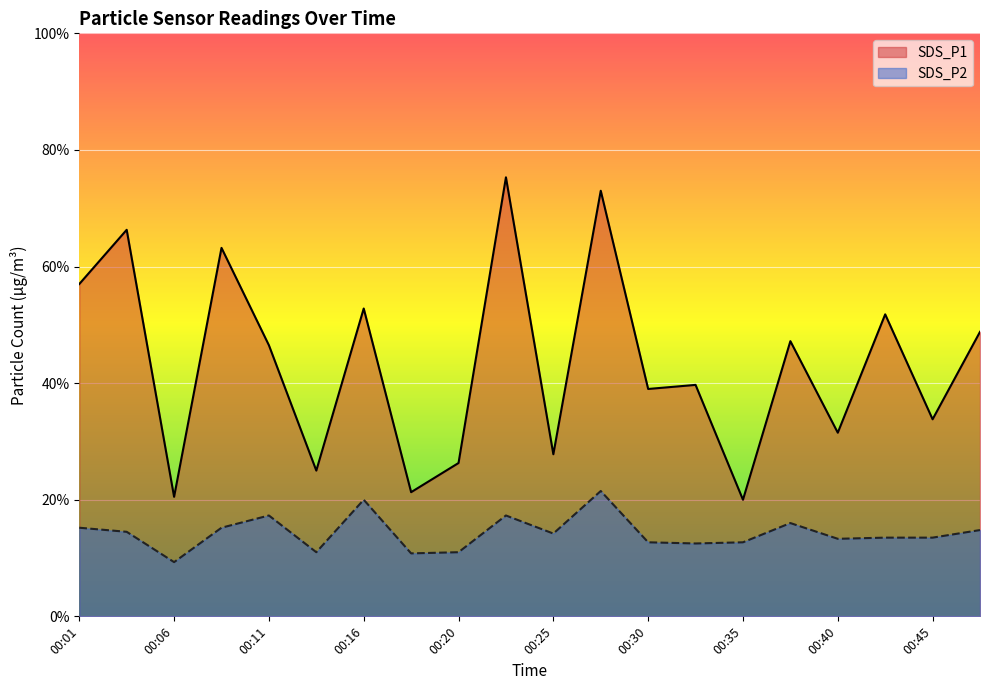

True or false: SDS_P2 and SDS_P1 cross at least once.

False